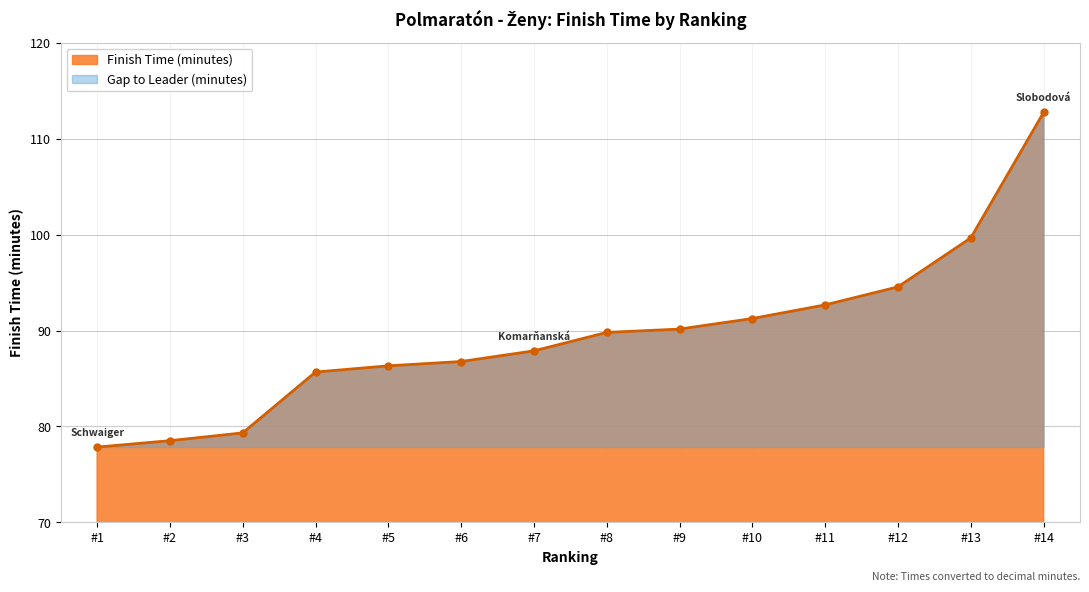

At which label does the data first exceed 89?

#8